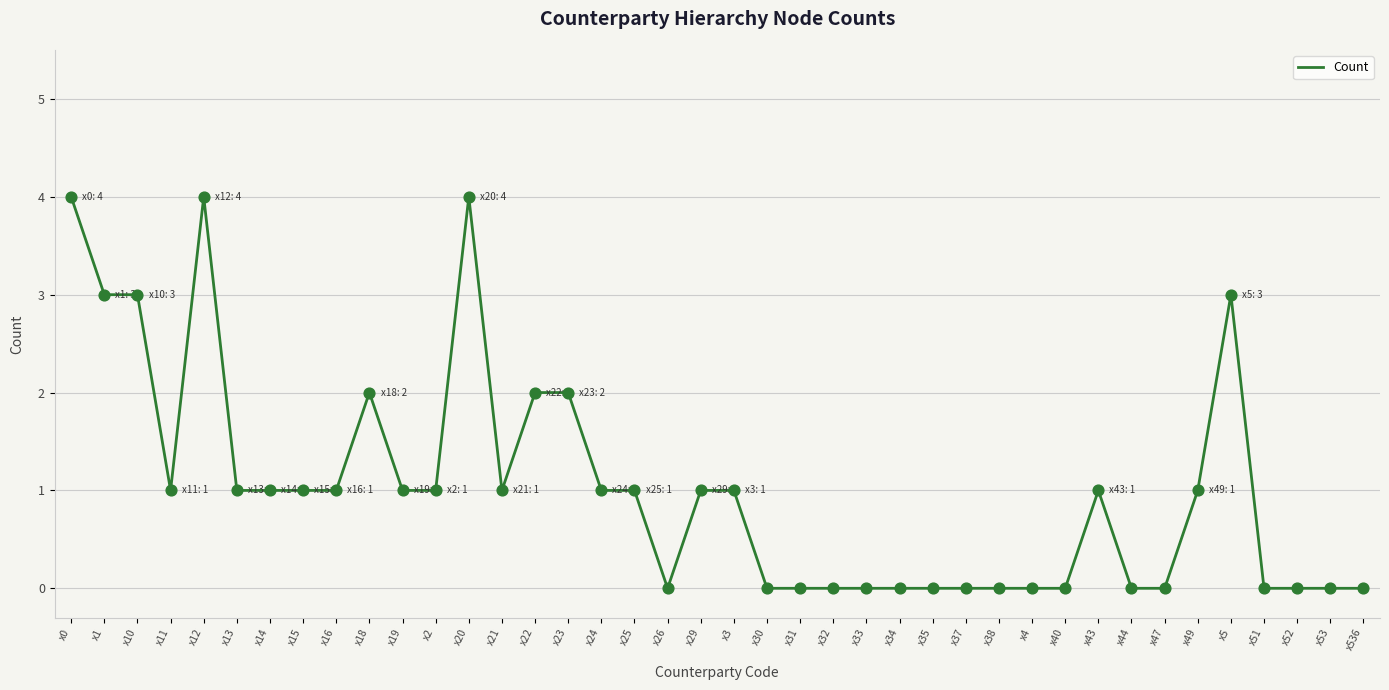

What is the change in value from x18 to x33?

-2